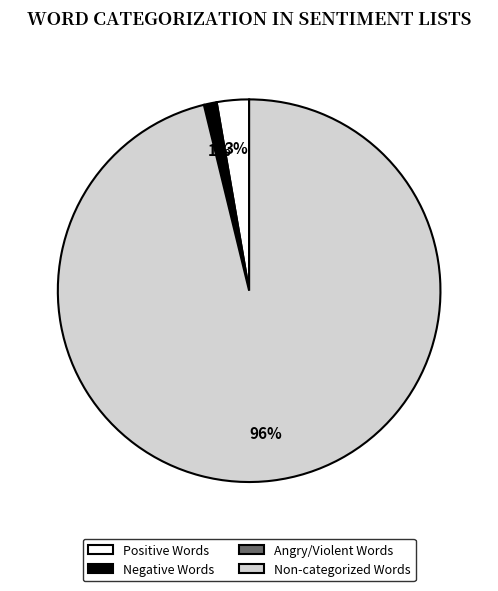

To the nearest percent, what is the average slice percentage?

25%